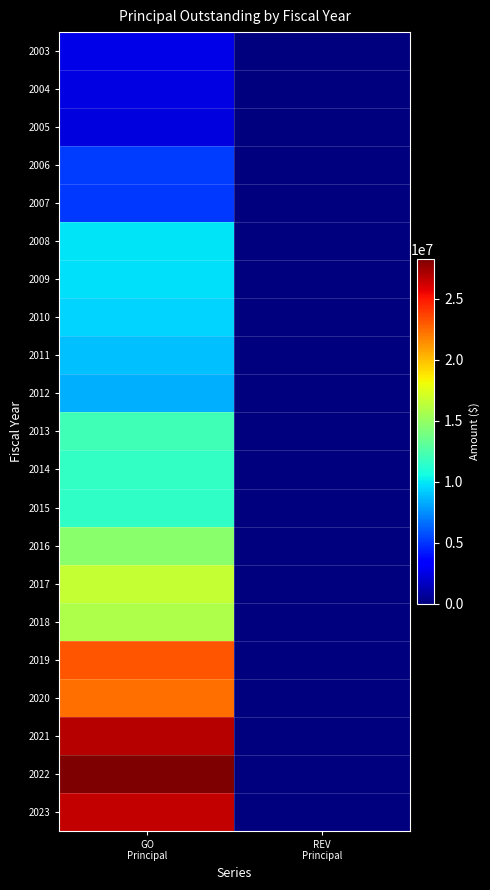

Reading right to left, what are all the values shown in this chart?

2003: REV
Principal=0	GO
Principal=2565000
2004: REV
Principal=0	GO
Principal=2450000
2005: REV
Principal=0	GO
Principal=2330000
2006: REV
Principal=0	GO
Principal=5255000
2007: REV
Principal=0	GO
Principal=5125000
2008: REV
Principal=0	GO
Principal=9925000
2009: REV
Principal=0	GO
Principal=9775000
2010: REV
Principal=0	GO
Principal=9380000
2011: REV
Principal=0	GO
Principal=8925000
2012: REV
Principal=0	GO
Principal=8455000
2013: REV
Principal=0	GO
Principal=12105000
2014: REV
Principal=0	GO
Principal=11600000
2015: REV
Principal=0	GO
Principal=11520000
2016: REV
Principal=0	GO
Principal=14615000
2017: REV
Principal=0	GO
Principal=16630000
2018: REV
Principal=0	GO
Principal=15830000
2019: REV
Principal=0	GO
Principal=23165000
2020: REV
Principal=0	GO
Principal=22325000
2021: REV
Principal=0	GO
Principal=26880000
2022: REV
Principal=0	GO
Principal=28240000
2023: REV
Principal=0	GO
Principal=26490000